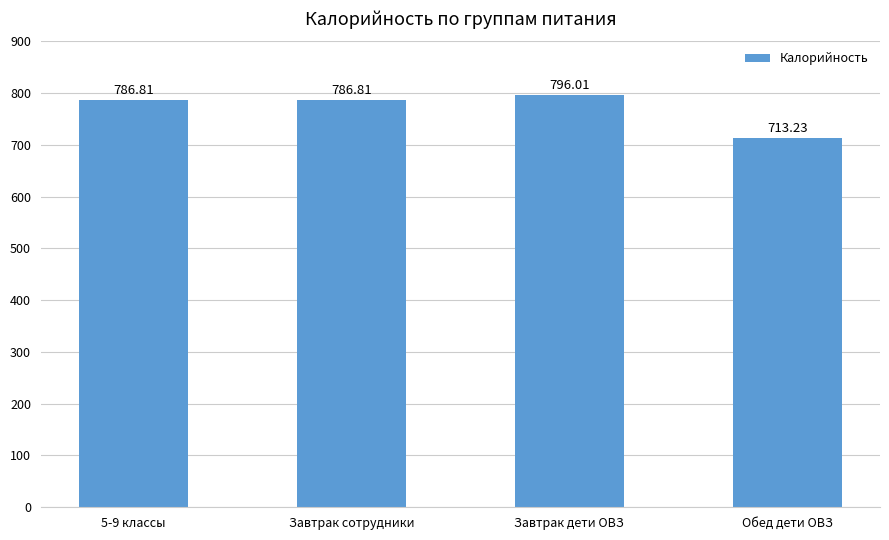

What is the sum of the values at Завтрак сотрудники and Завтрак дети ОВЗ?

1582.8